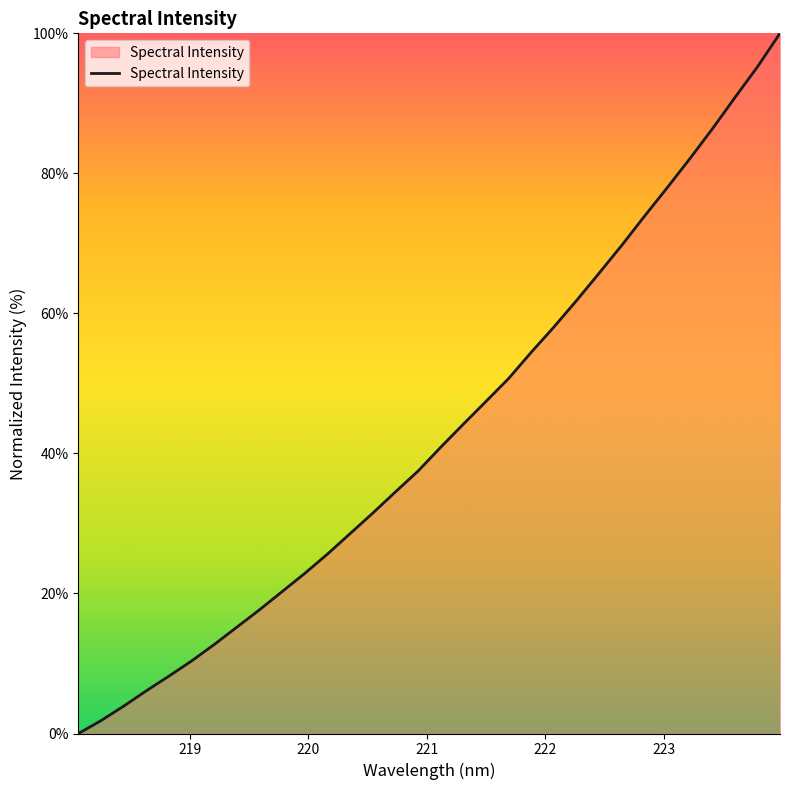

How many categories are shown in the chart?

32